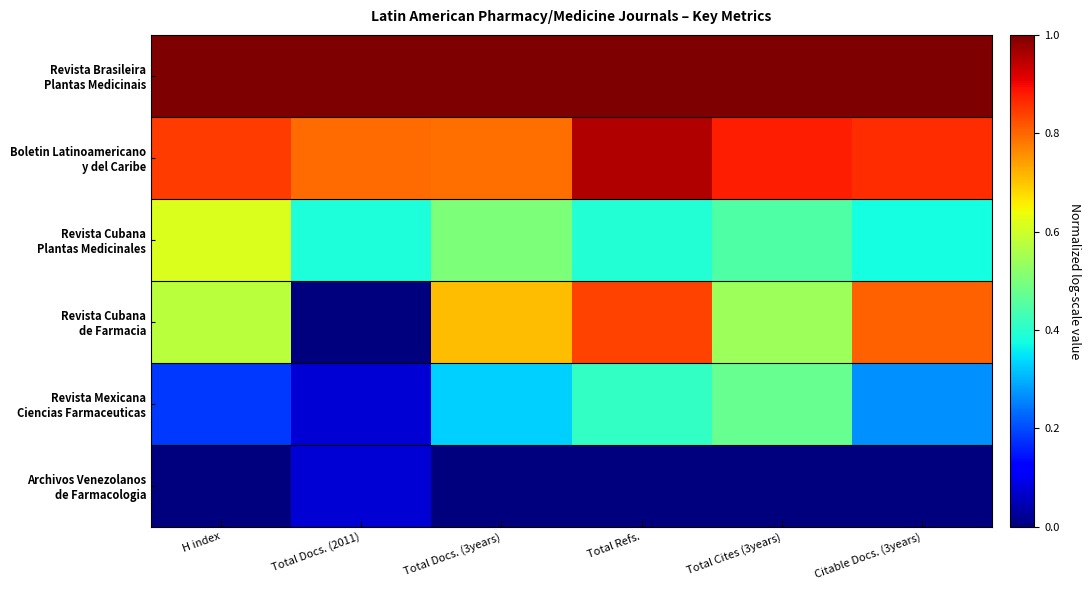

What is the spread (max minus min) of values at Total Docs. (2011)?

1.0